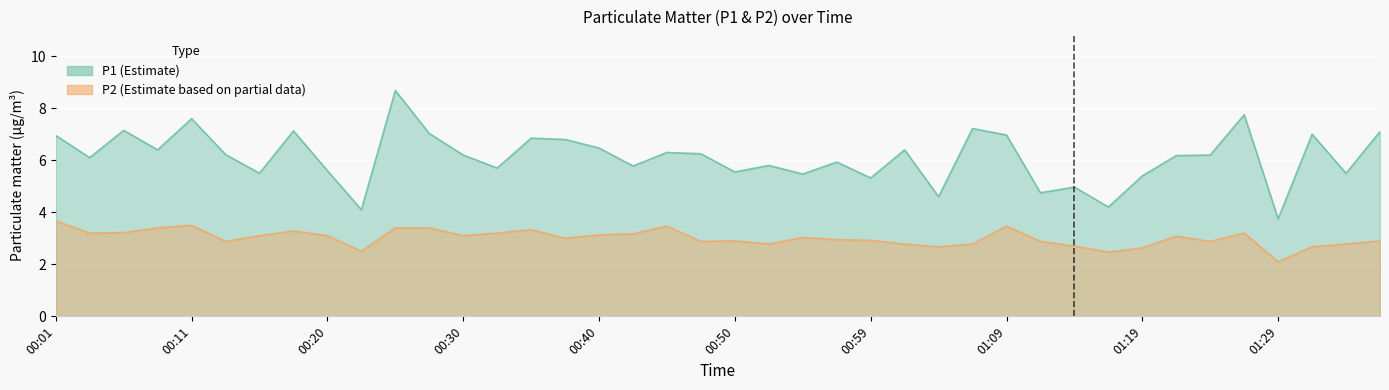

Is it true that P1 equals 6.3 at 00:45?

True